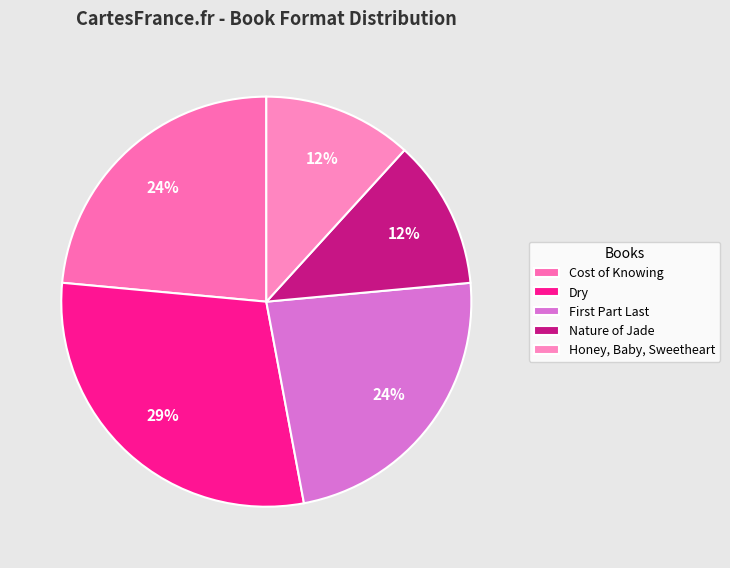

Approximately how many times larger is the value at Dry compared to Cost of Knowing?

1.2